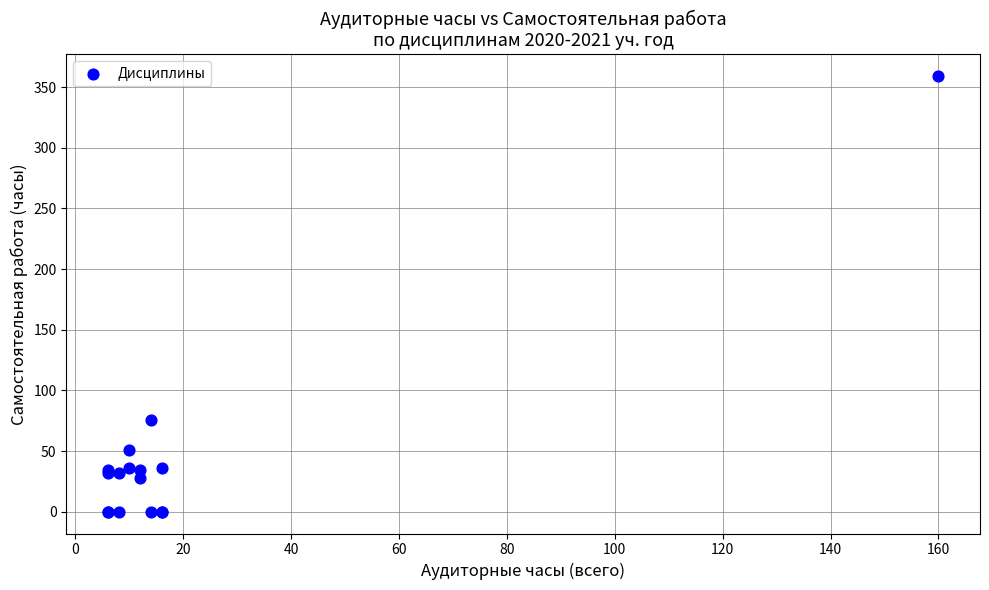

What Y value in the scatter plot is closest to 179?

76